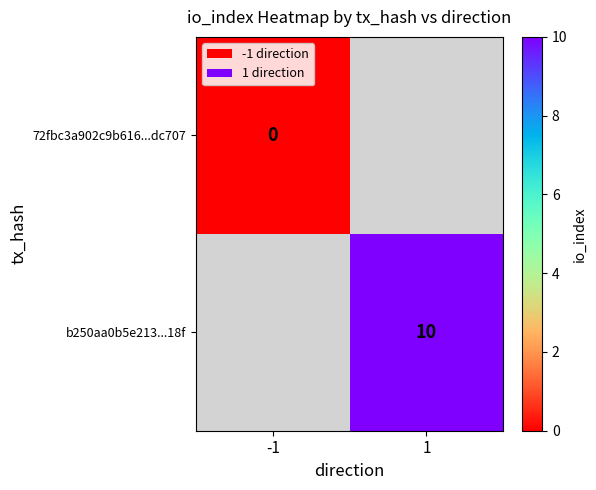

The b250aa0b5e213...18f series shows 17 at 1. True or false?

False